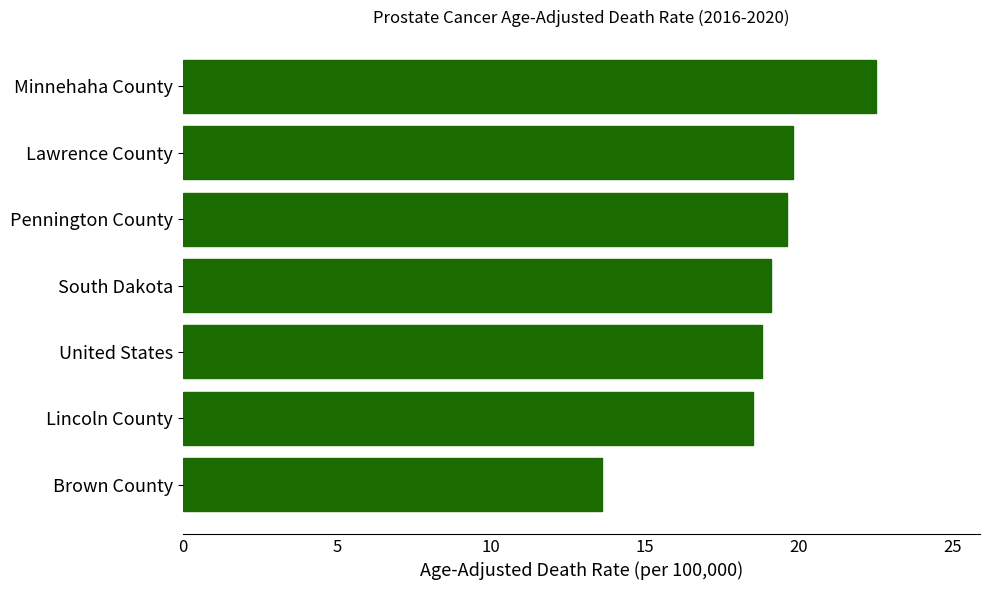

At which label is the value closest to 18?

Lincoln County